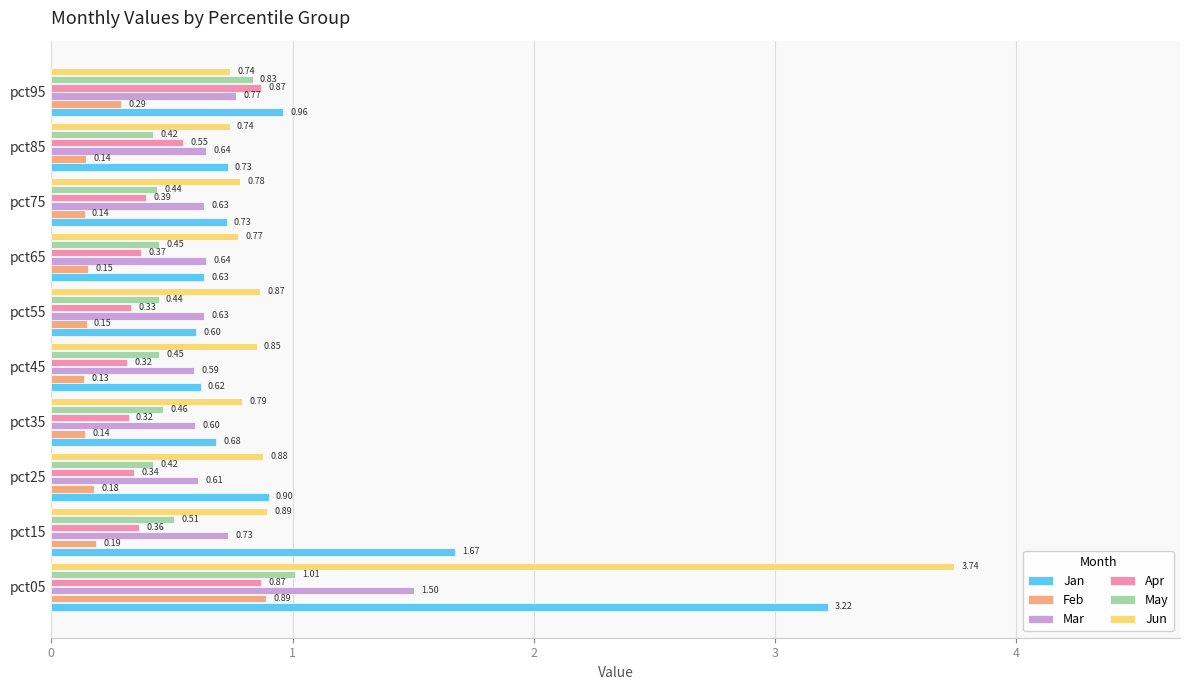

Count the number of data series in this chart.

6